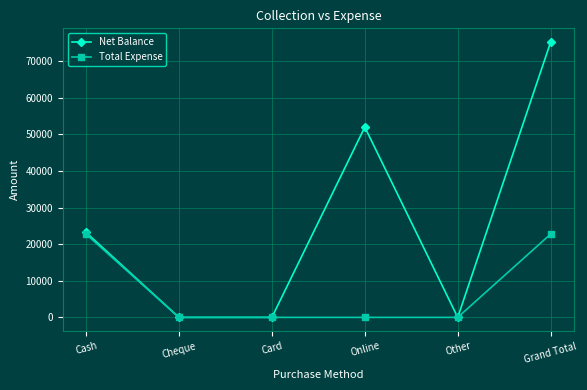

List the series in order of their peak value, highest first.

Net Balance, Total Expense